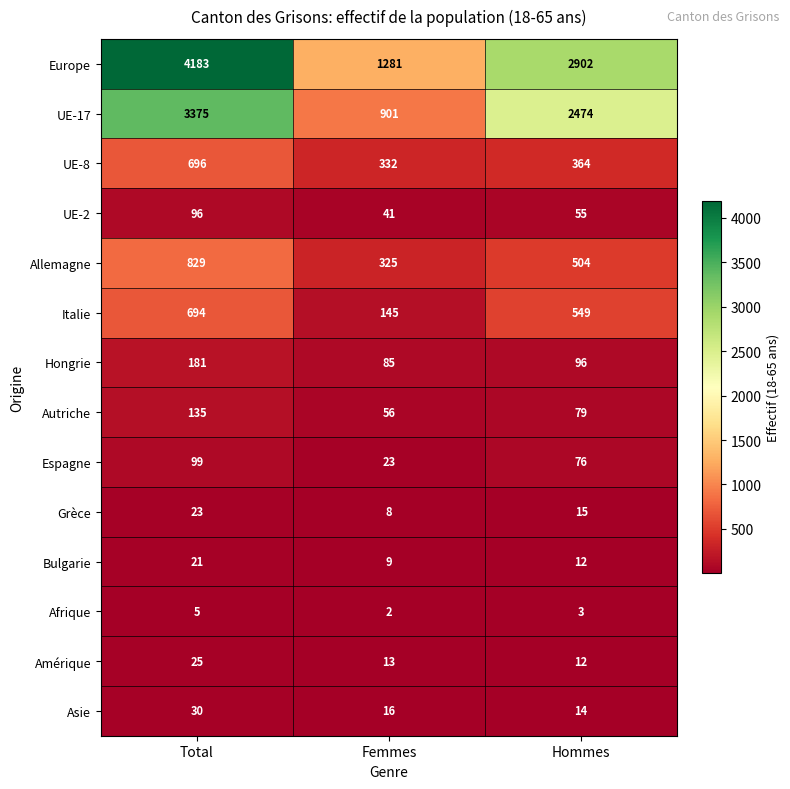

List the series in order of their peak value, lowest first.

Afrique, Bulgarie, Grèce, Amérique, Asie, UE-2, Espagne, Autriche, Hongrie, Italie, UE-8, Allemagne, UE-17, Europe